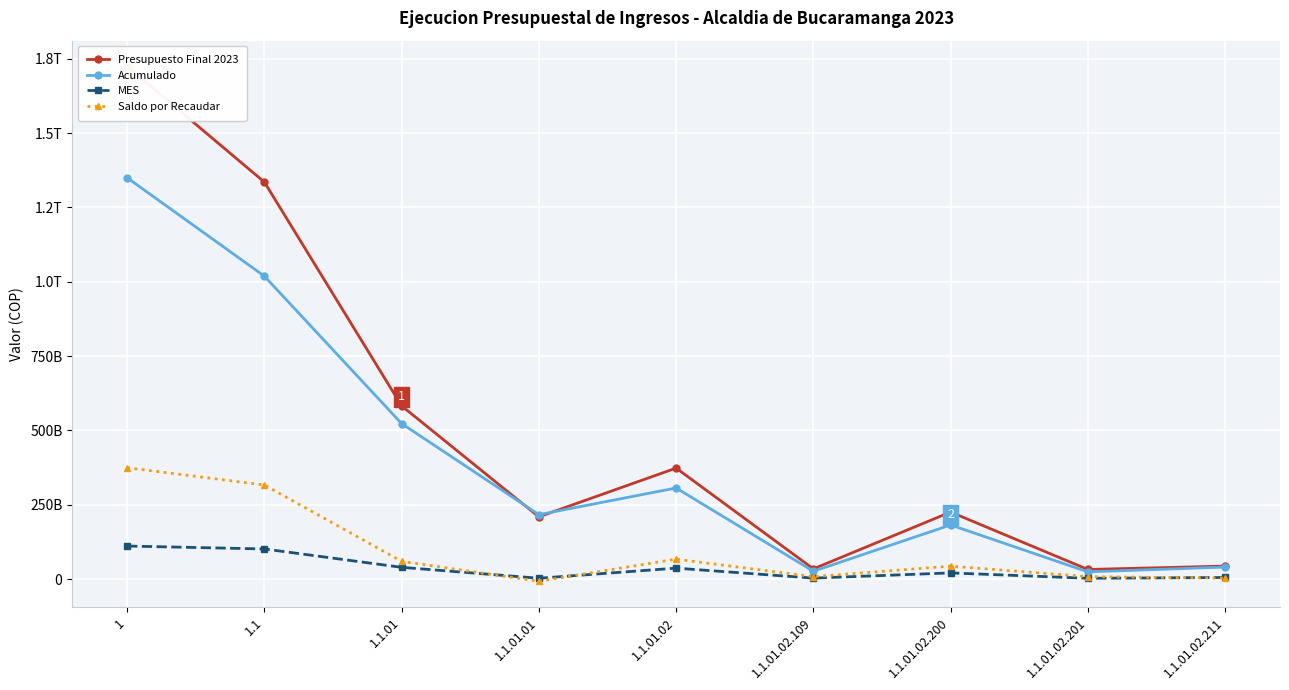

Reading left to right, what are all the values shown in this chart?

Presupuesto Final 2023: 1724205369700.4	1335152533682.9	582495463571.0	209268821733.0	373226641838.0	34251765740.0	225373829481.0	32246215282.0	43642942708.0
Acumulado: 1349766308057.1	1018742033675.8	522922651689.3	216646646842.1	306276004847.2	26203355000.0	181931041382.0	24193193182.0	40350519503.4
MES: 111023747944.3	101233303656.5	39433166132.6	2733962633.8	36699203498.8	3190505000.0	20679607161.0	2602311373.0	5274437097.0
Saldo por Recaudar: 374439061643.3	316410500007.0	59572811881.7	-7377825109.1	66950636990.8	8048410740.0	43442788099.0	8053022100.0	3292423204.6